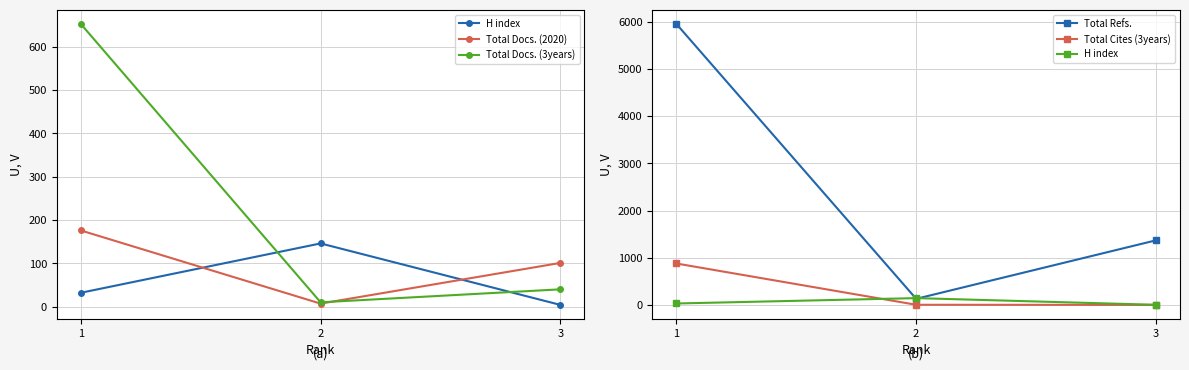

What is the sum of the Total Cites (3years) values at 1 and 2?

885